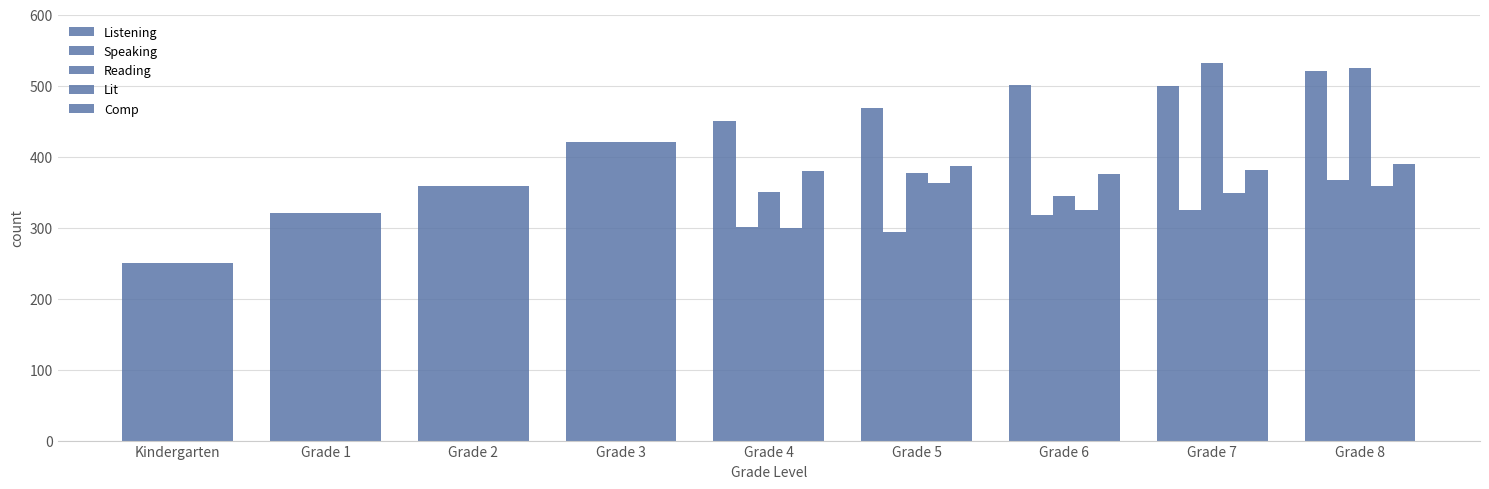

What is the maximum value for Speaking?

420